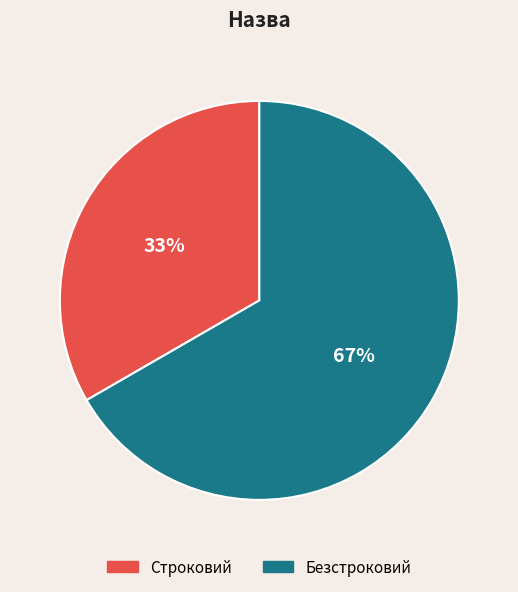

How many segments does this pie chart have?

2